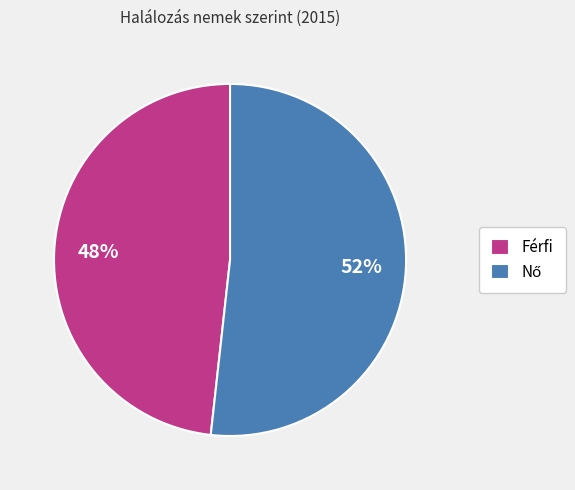

Does any single category account for the majority?

Yes